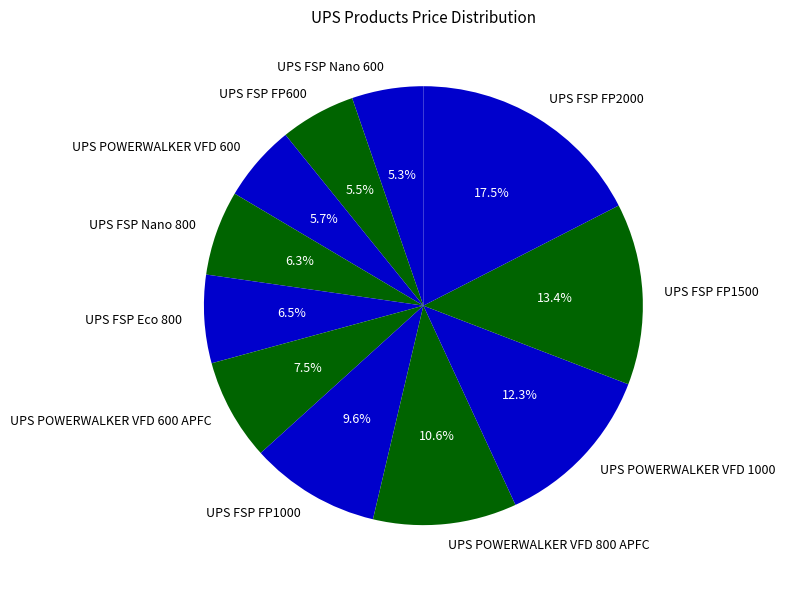

How much of the chart is everything except UPS FSP FP1500?

86.6%